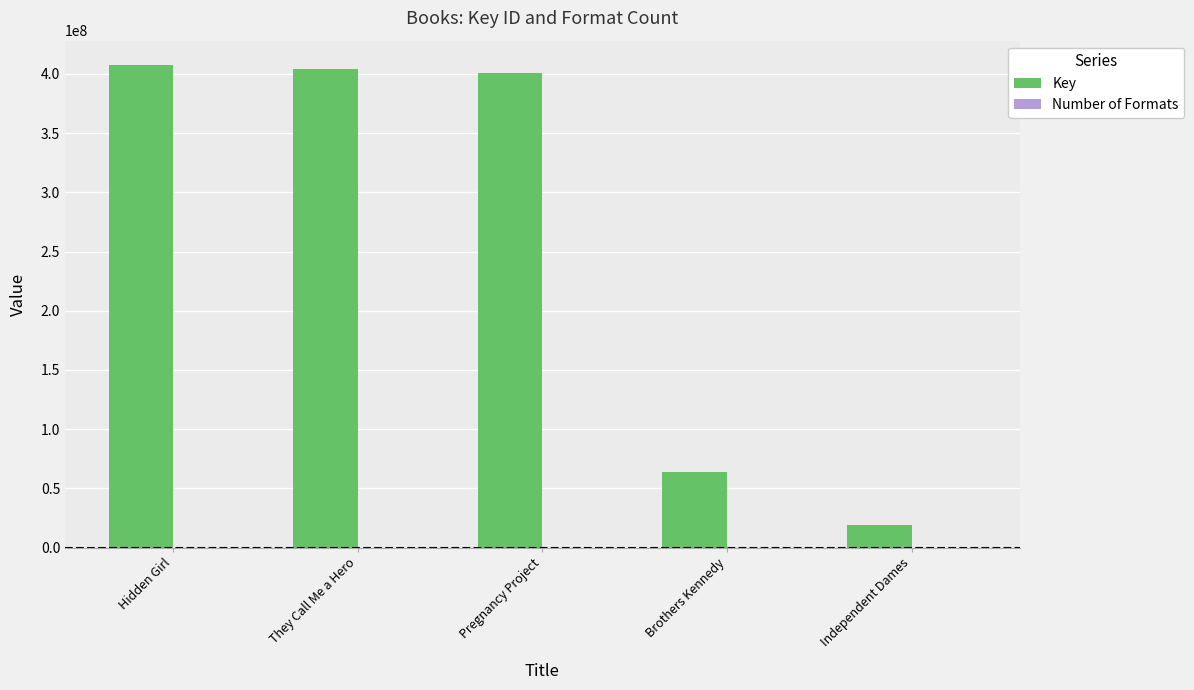

Between They Call Me a Hero and Independent Dames, which series saw the biggest shift?

Key